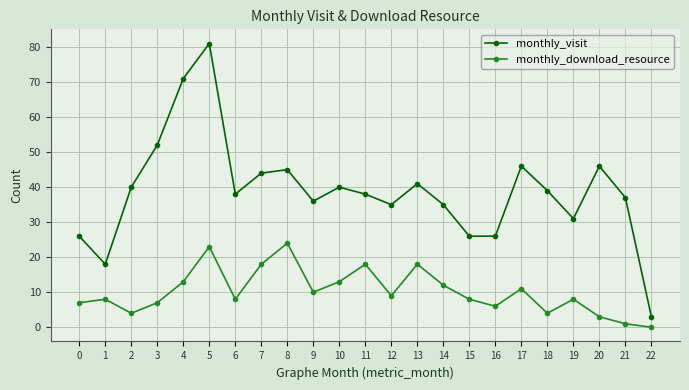

At which category does monthly_visit reach its first local peak?

5